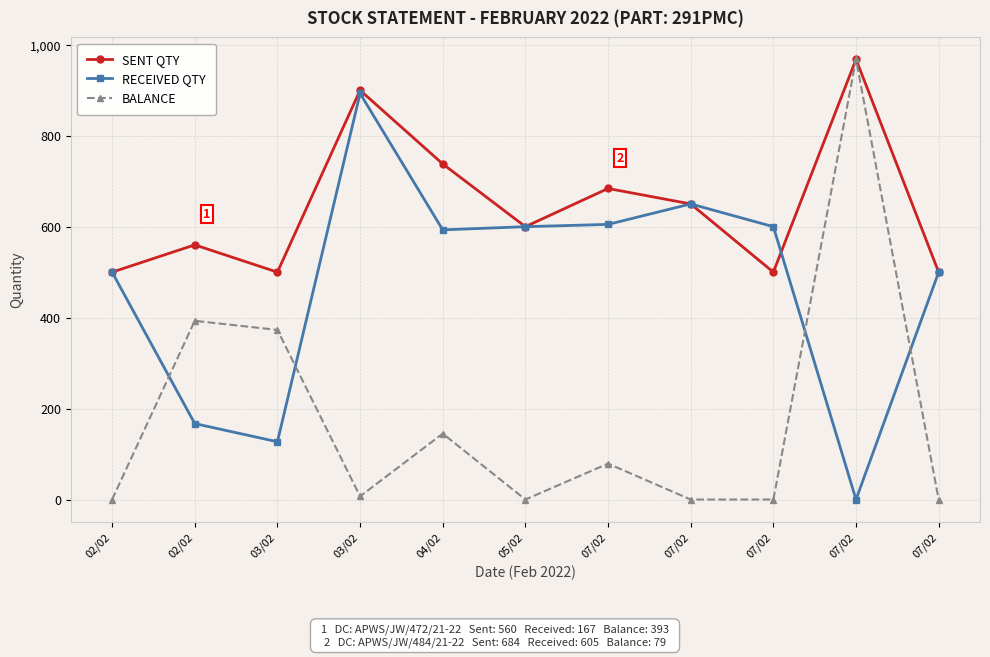

Is this an area chart (filled region under the line)?

No